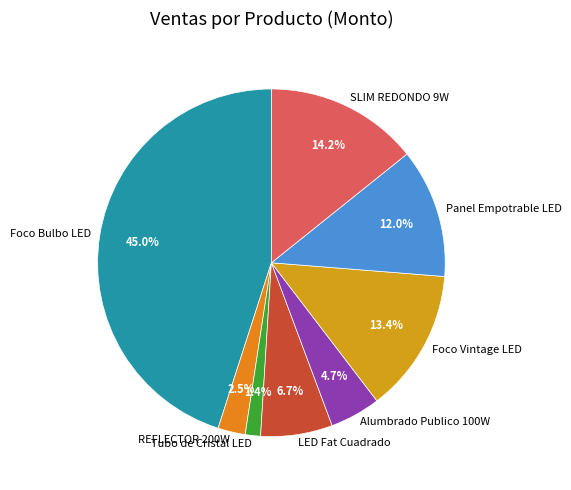

What is the largest slice in the pie chart?

Foco Bulbo LED